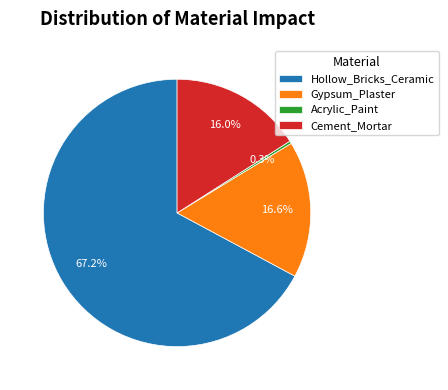

Count the number of slices in the pie.

4